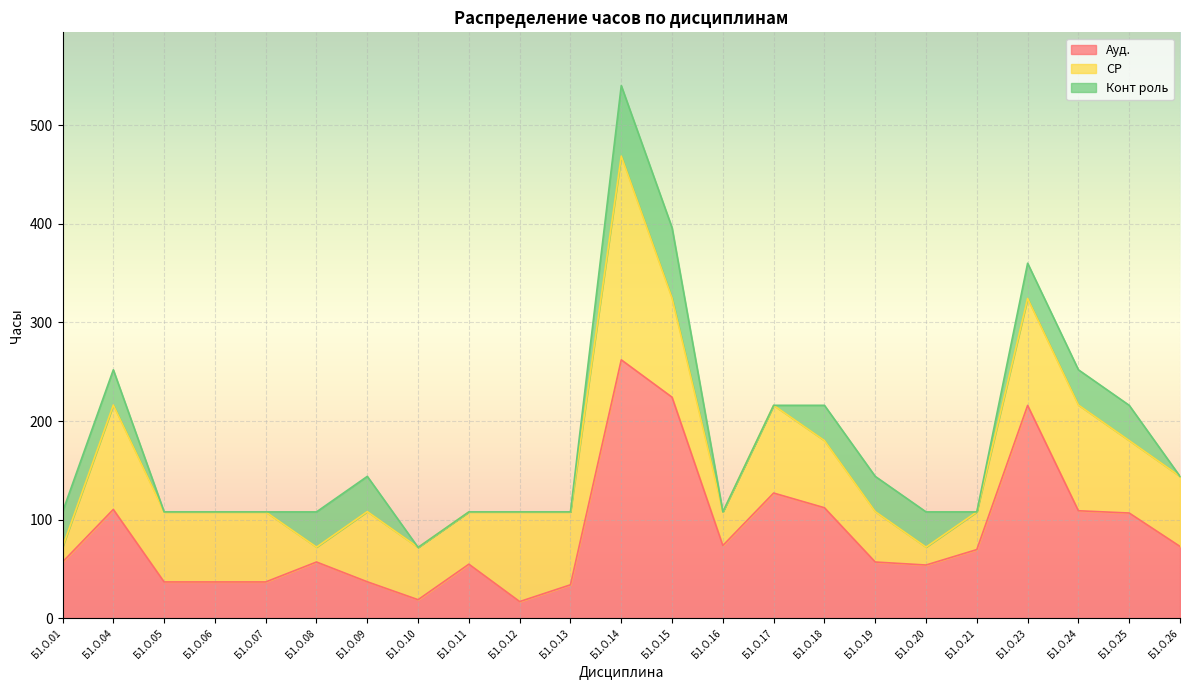

The value of СР at Б1.О.15 is 100.4. True or false?

True